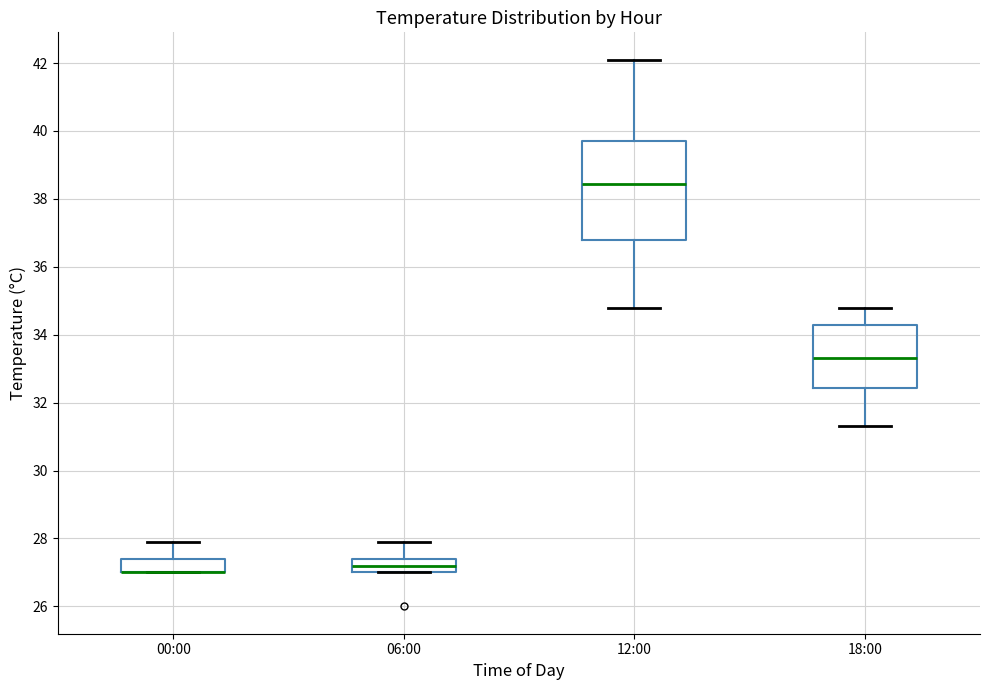

Reading left to right, transcribe this box plot: for each box, give where its median line is, the range the box spans, and where its two whiskers end, as read against the y-axis. The values are not printed on the chart, so give them approximately, as read against the axis.

00:00: median 27.0 (drawn on the box's lower edge), box 27.0 to 27.4, whiskers 27.0 to 28.0
06:00: median 27.2, box 27.0 to 27.4, whiskers 27.0 to 28.0
12:00: median 38.4, box 36.8 to 39.8, whiskers 34.8 to 42.2
18:00: median 33.4, box 32.4 to 34.4, whiskers 31.4 to 34.8